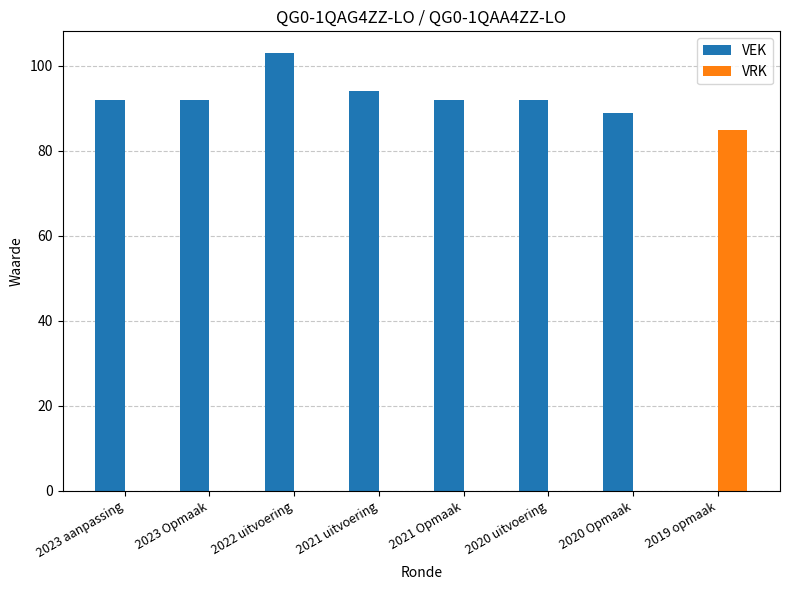

How many positive values does the VEK series have?

7